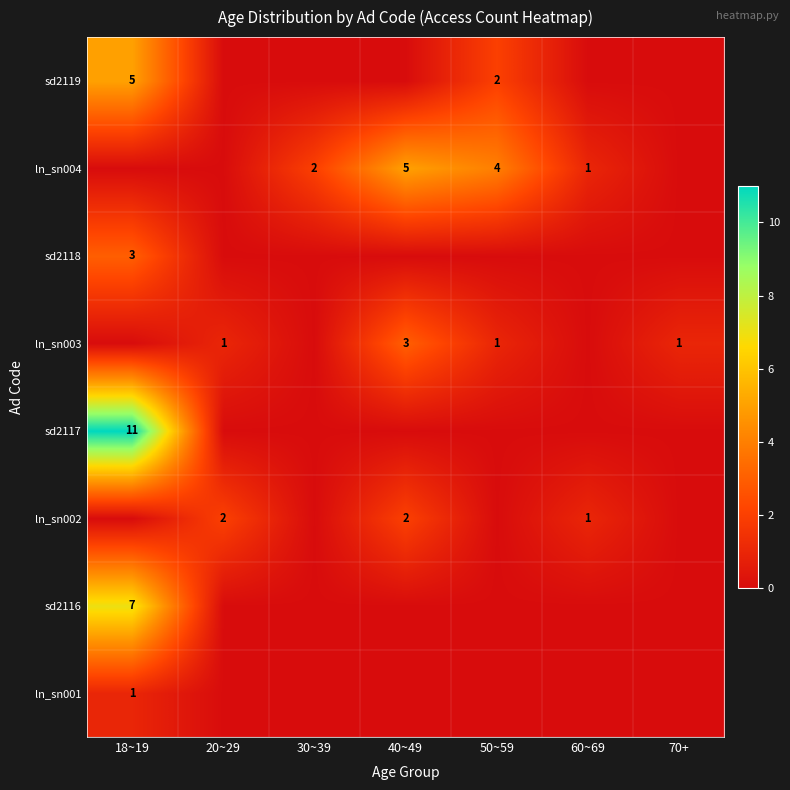

Is the value of ln_sn002 at 40~49 greater than the value of ln_sn004 at 50~59?

No